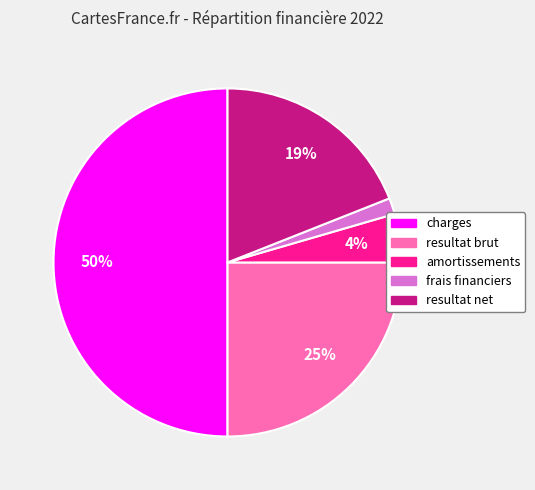

Does amortissements represent more than half of the total?

No